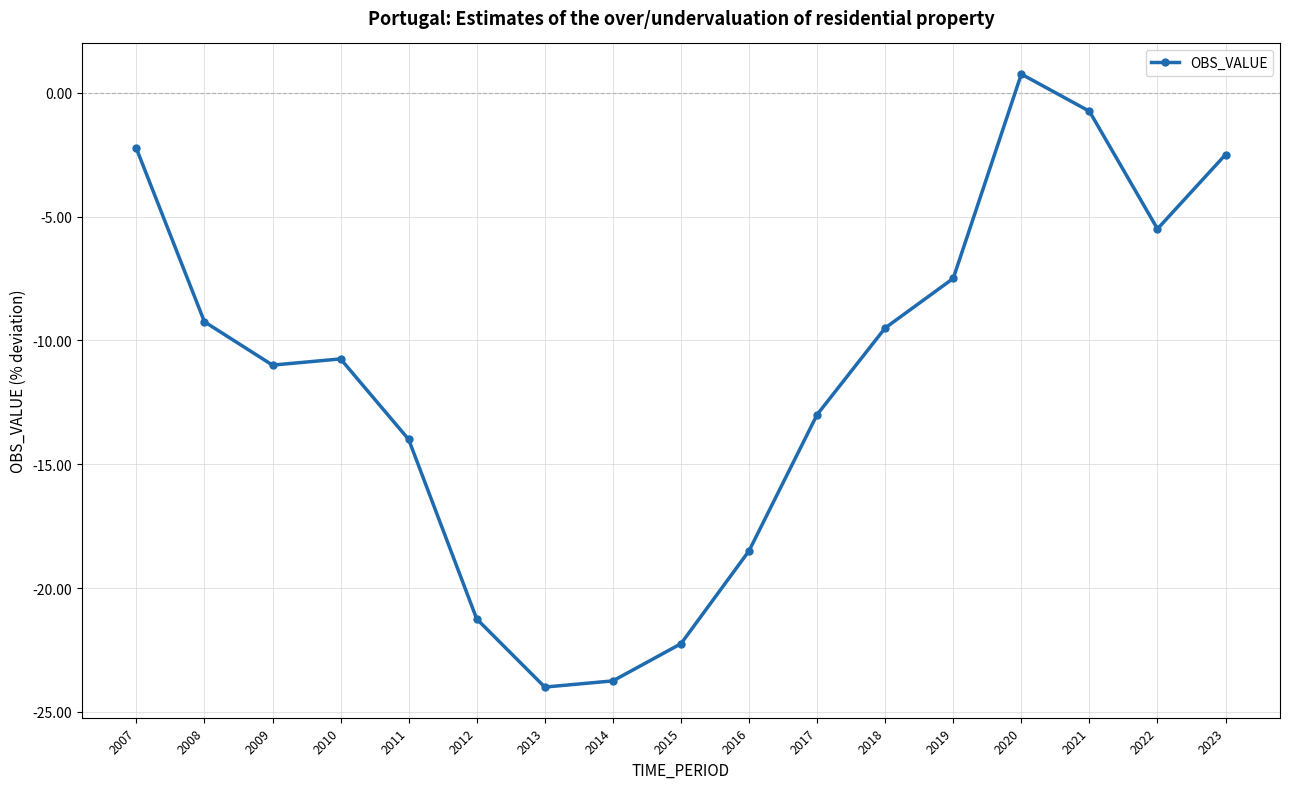

What is the change in value from 2012 to 2021?

+20.5